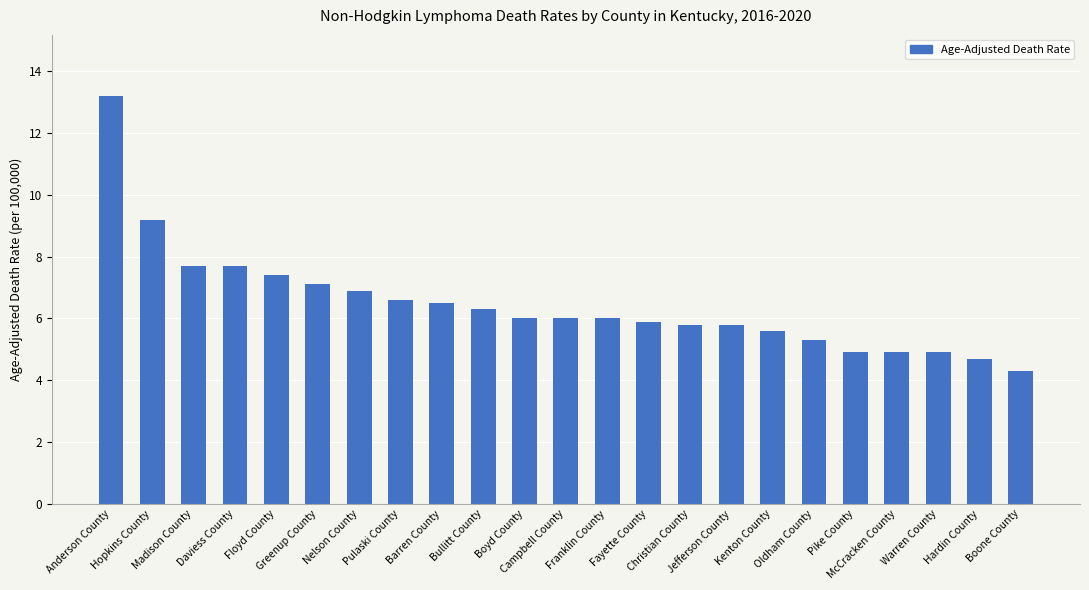

Reading left to right, what are all the values shown in this chart?

Anderson County=13.2	Hopkins County=9.2	Madison County=7.7	Daviess County=7.7	Floyd County=7.4	Greenup County=7.1	Nelson County=6.9	Pulaski County=6.6	Barren County=6.5	Bullitt County=6.3	Boyd County=6.0	Campbell County=6.0	Franklin County=6.0	Fayette County=5.9	Christian County=5.8	Jefferson County=5.8	Kenton County=5.6	Oldham County=5.3	Pike County=4.9	McCracken County=4.9	Warren County=4.9	Hardin County=4.7	Boone County=4.3